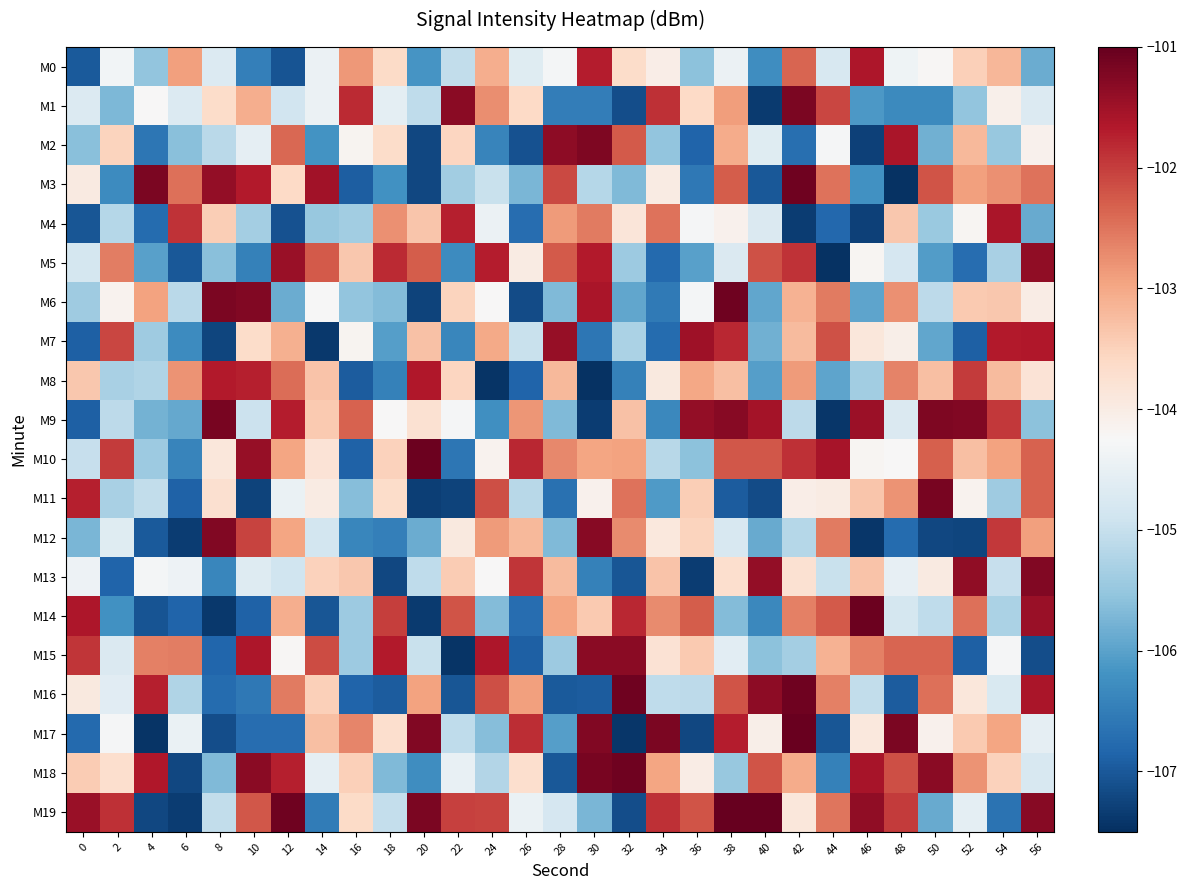

At 52, list the series in order from largest to smallest.

M9, M13, M8, M14, M18, M3, M2, M10, M6, M17, M0, M16, M11, M4, M19, M1, M5, M7, M15, M12